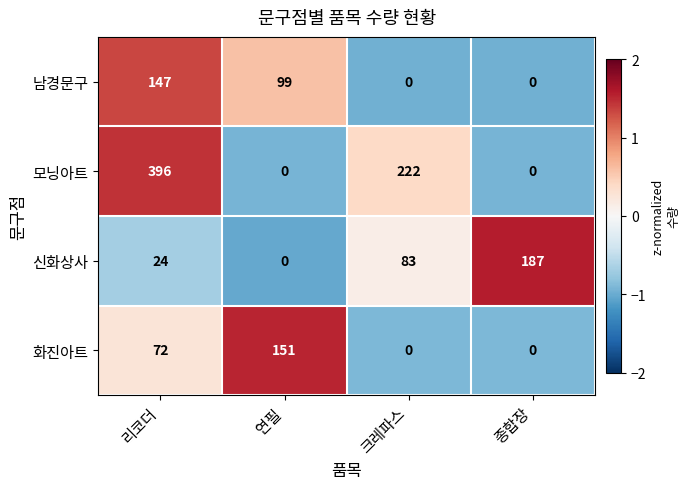

List the labels in order of 신화상사 value, largest first.

종합장, 크레파스, 리코더, 연필